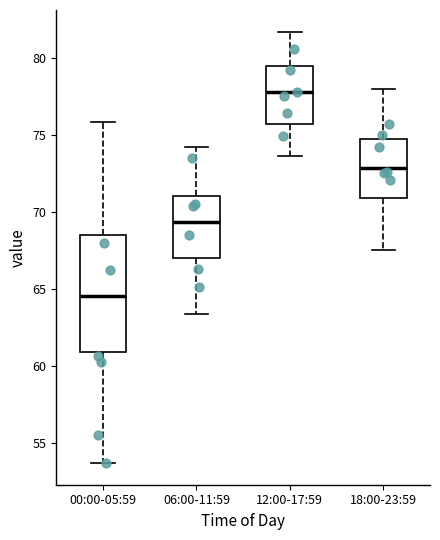

Reading left to right, transcribe this box plot: for each box, give where its median line is, the range the box spans, and where its two whiskers end, as read against the y-axis. The values are not printed on the chart, so give them approximately, as read against the axis.

00:00-05:59: median 64.5, box 61.0 to 68.5, whiskers 53.5 to 76.0
06:00-11:59: median 69.5, box 67.0 to 71.0, whiskers 63.5 to 74.0
12:00-17:59: median 78.0, box 75.5 to 79.5, whiskers 73.5 to 81.5
18:00-23:59: median 73.0, box 71.0 to 74.5, whiskers 67.5 to 78.0